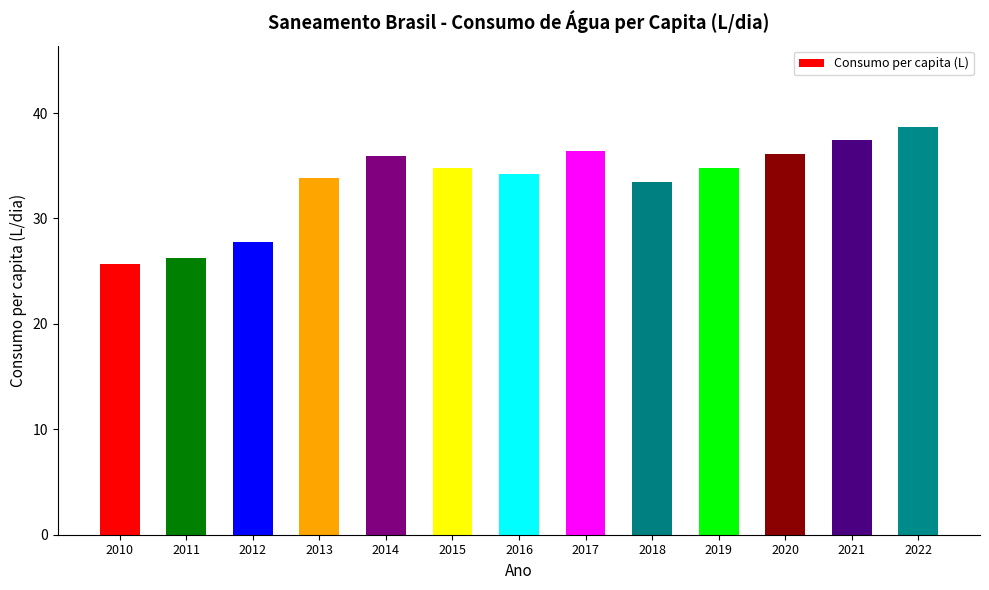

What is the minimum value shown in the chart?

25.7